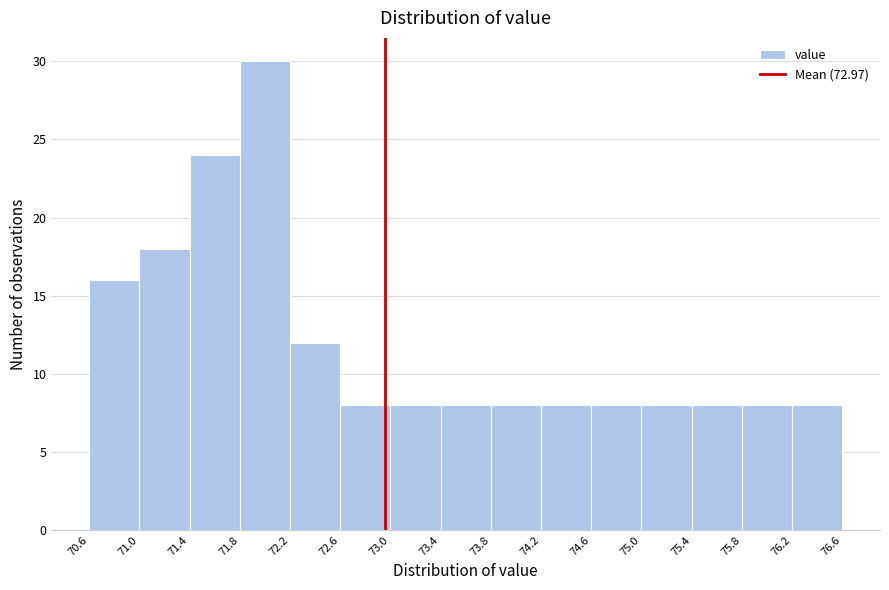

Reading left to right, transcribe this chart: for each bar, give the range it covers on the x-axis and its height. The values are not printed on the chart, so give them approximately, as read against the axis.

70.6 to 71.0: 16
71.0 to 71.4: 18
71.4 to 71.8: 24
71.8 to 72.2: 30
72.2 to 72.6: 12
72.6 to 73.0: 8
73.0 to 73.4: 8
73.4 to 73.8: 8
73.8 to 74.2: 8
74.2 to 74.6: 8
74.6 to 75.0: 8
75.0 to 75.4: 8
75.4 to 75.8: 8
75.8 to 76.2: 8
76.2 to 76.6: 8